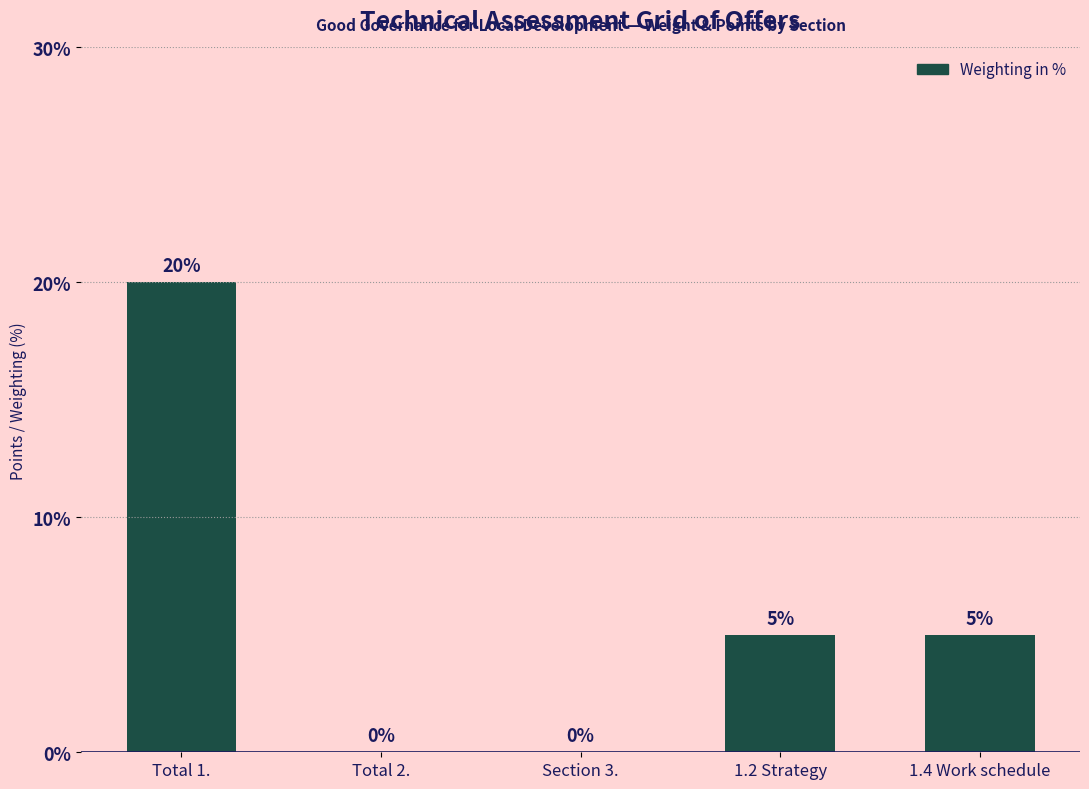

Which label corresponds to the largest value in the chart?

Total 1.